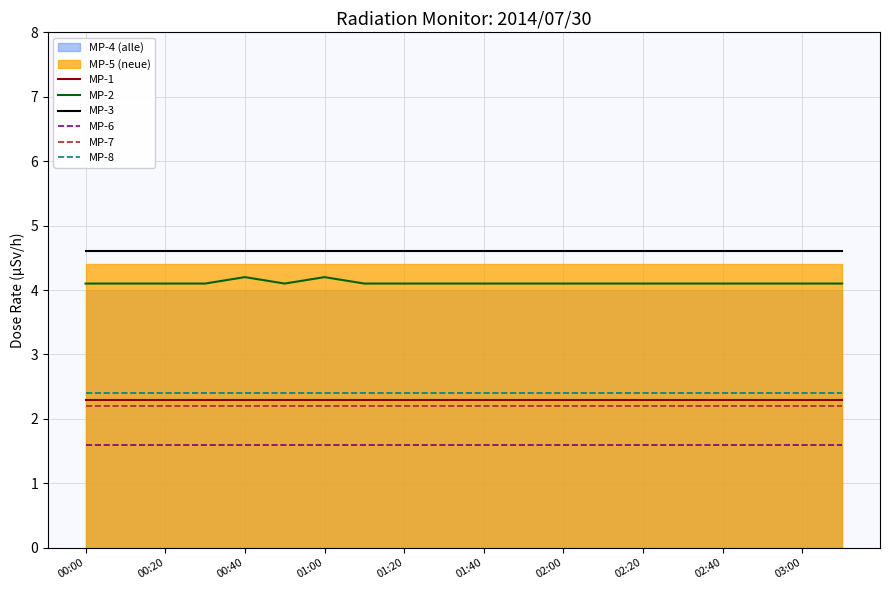

Is it true that MP-2 equals 4.2 at 00:40?

True